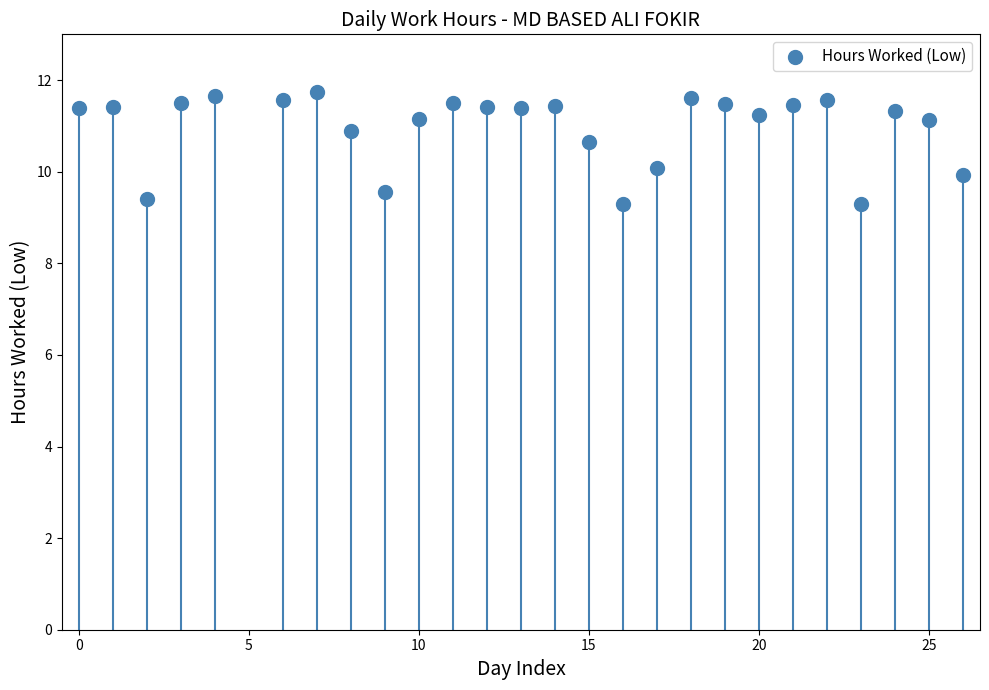

What is the range of X values (max minus min)?

26.0